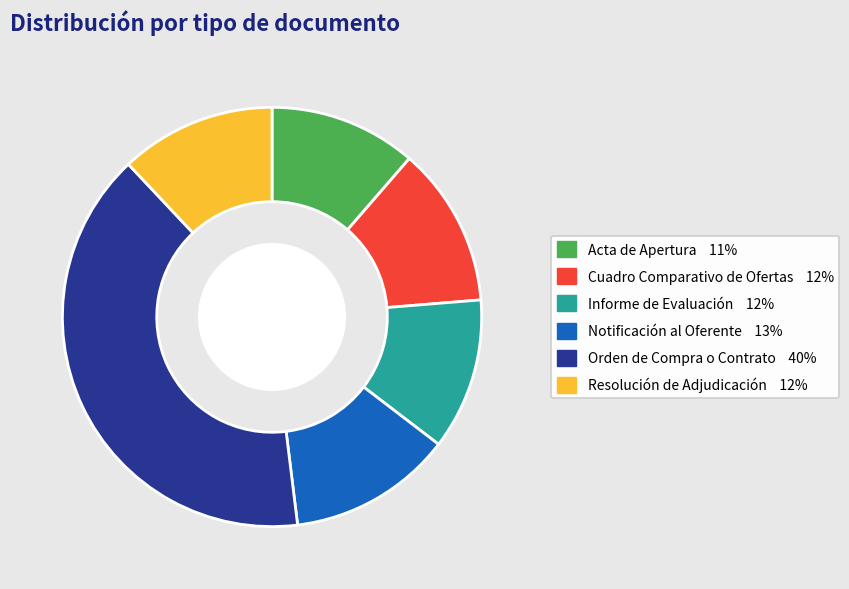

Does any single category account for the majority?

No